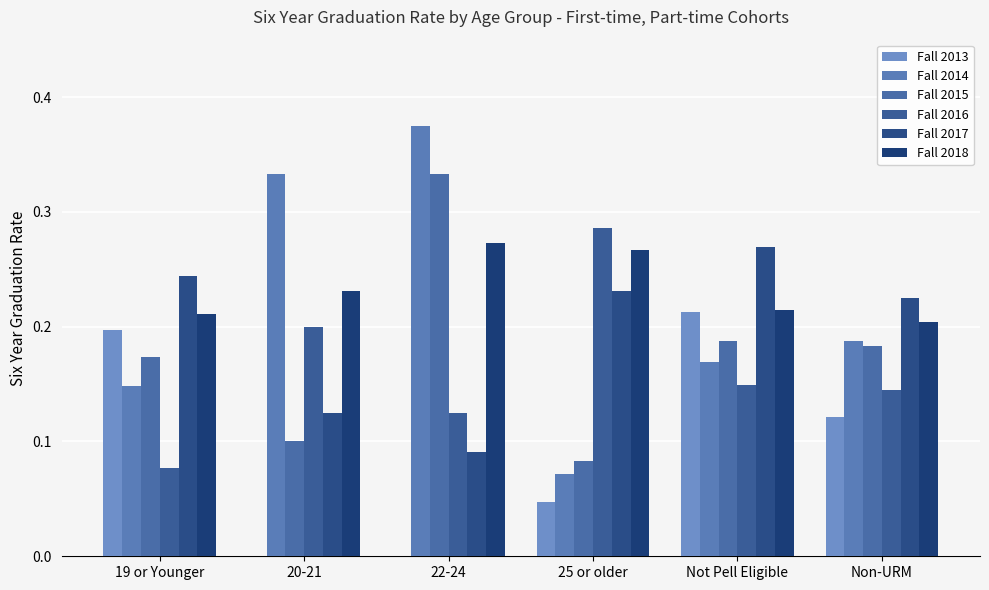

Where is Fall 2018 nearest to the value 0?

Non-URM